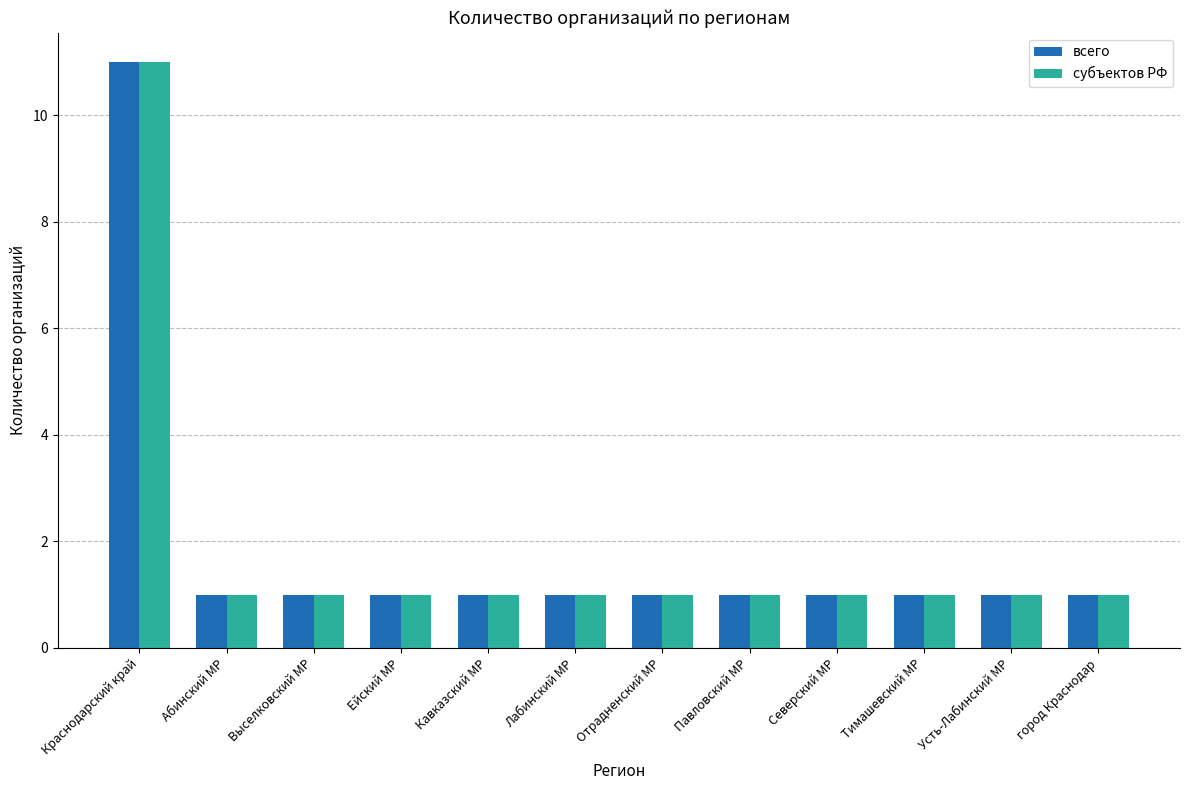

What are all the series names shown in the legend?

всего, субъектов РФ